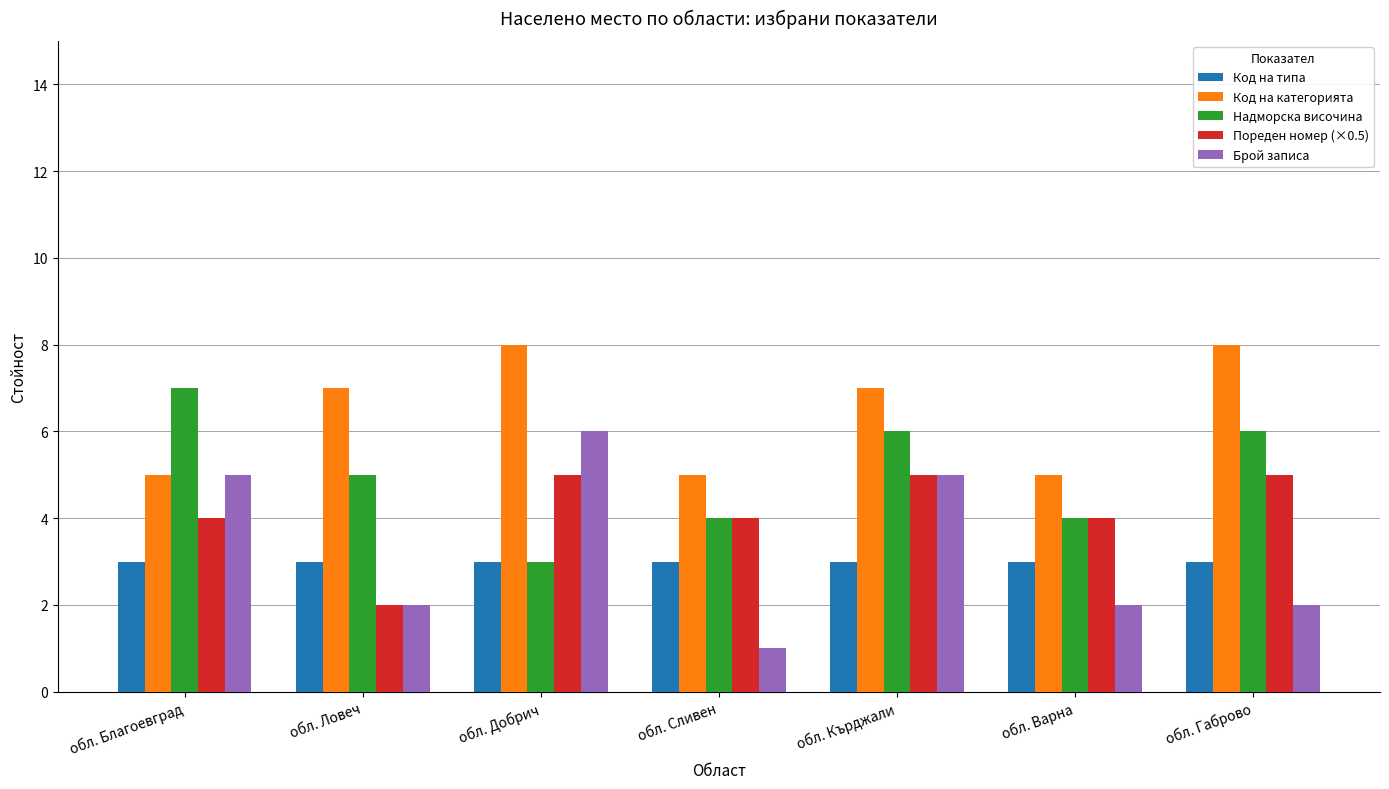

Reading right to left, list all the values displayed in this chart.

Код на типа: 3	3	3	3	3	3	3
Код на категорията: 8	5	7	5	8	7	5
Надморска височина: 6	4	6	4	3	5	7
Пореден номер (×0.5): 5	4	5	4	5	2	4
Брой записа: 2	2	5	1	6	2	5